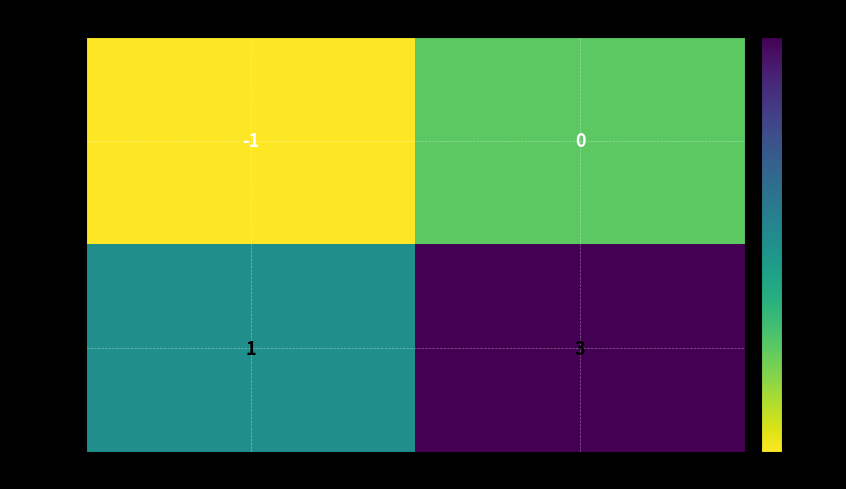

What is the sum of all dbafb81f... values?

4